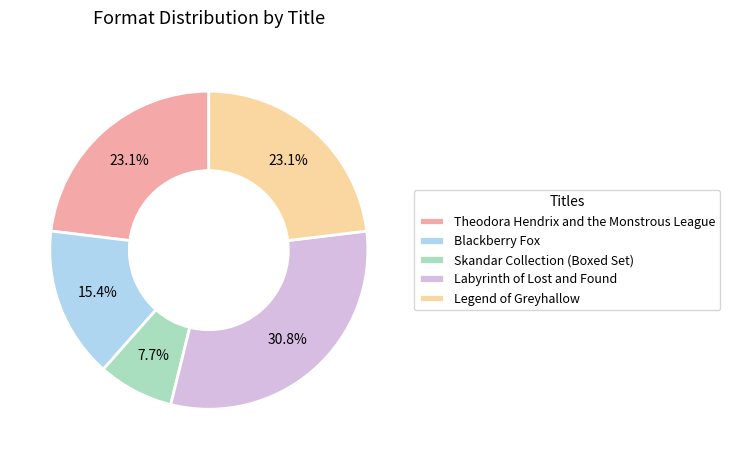

Approximately how many times larger is the value at Labyrinth of Lost and Found compared to Legend of Greyhallow?

1.3